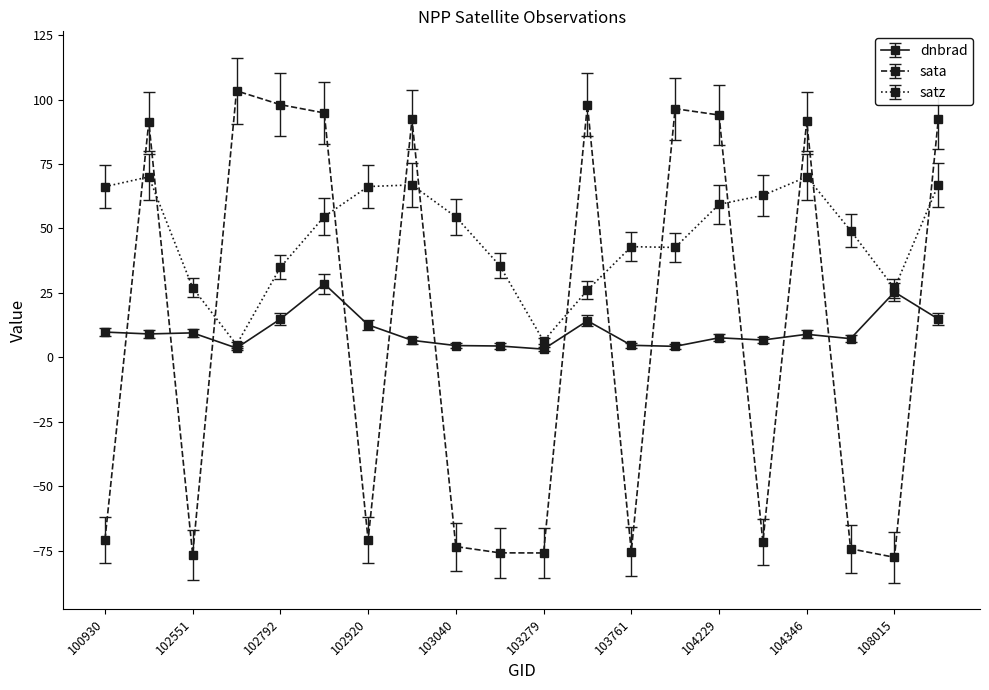

What is the maximum value shown in the chart?

103.4